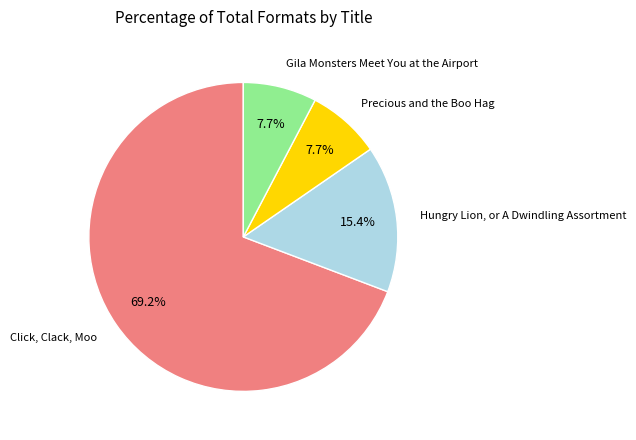

Is there a majority slice in this chart?

Yes